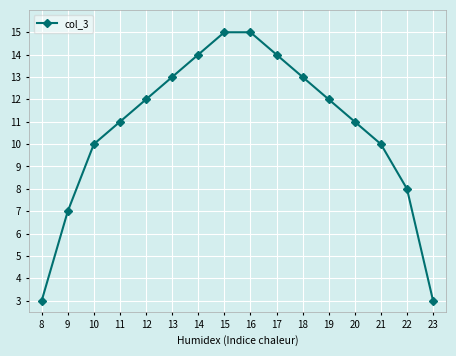

Reading left to right, extract all data points from this chart.

8=3	9=7	10=10	11=11	12=12	13=13	14=14	15=15	16=15	17=14	18=13	19=12	20=11	21=10	22=8	23=3